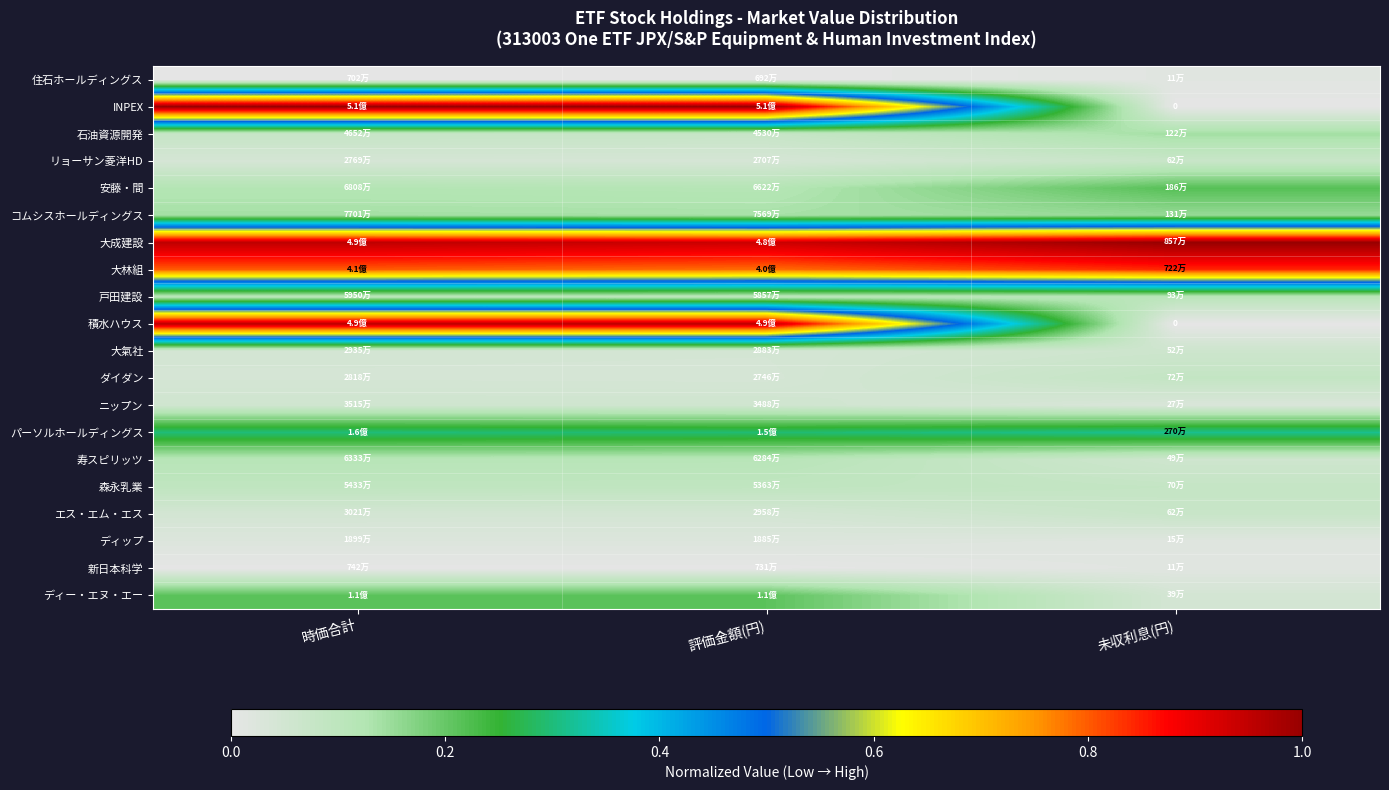

At 時価合計, list the series in order from smallest to largest.

住石ホールディングス, 新日本科学, ディップ, リョーサン菱洋HD, ダイダン, 大氣社, エス・エム・エス, ニップン, 石油資源開発, 森永乳業, 戸田建設, 寿スピリッツ, 安藤・間, コムシスホールディングス, ディー・エヌ・エー, パーソルホールディングス, 大林組, 大成建設, 積水ハウス, INPEX